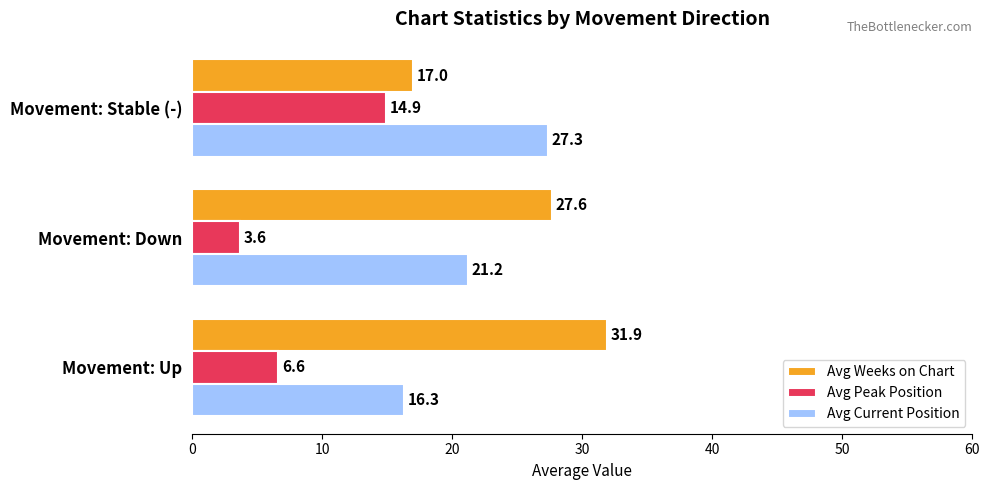

True or false: Avg Weeks on Chart has a value of 27.6 at Movement: Down.

True